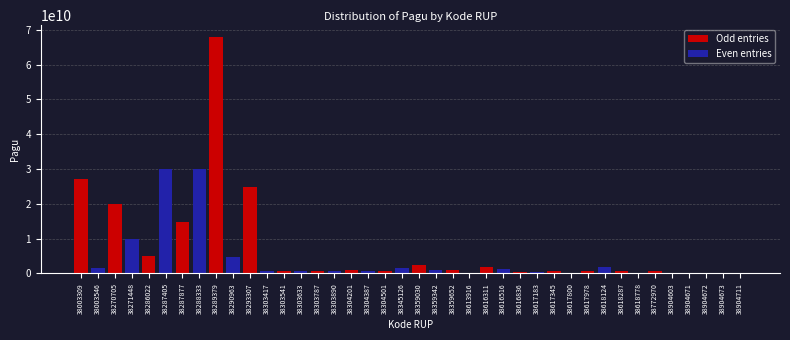

At which category is the sum across all series the highest?

38289379